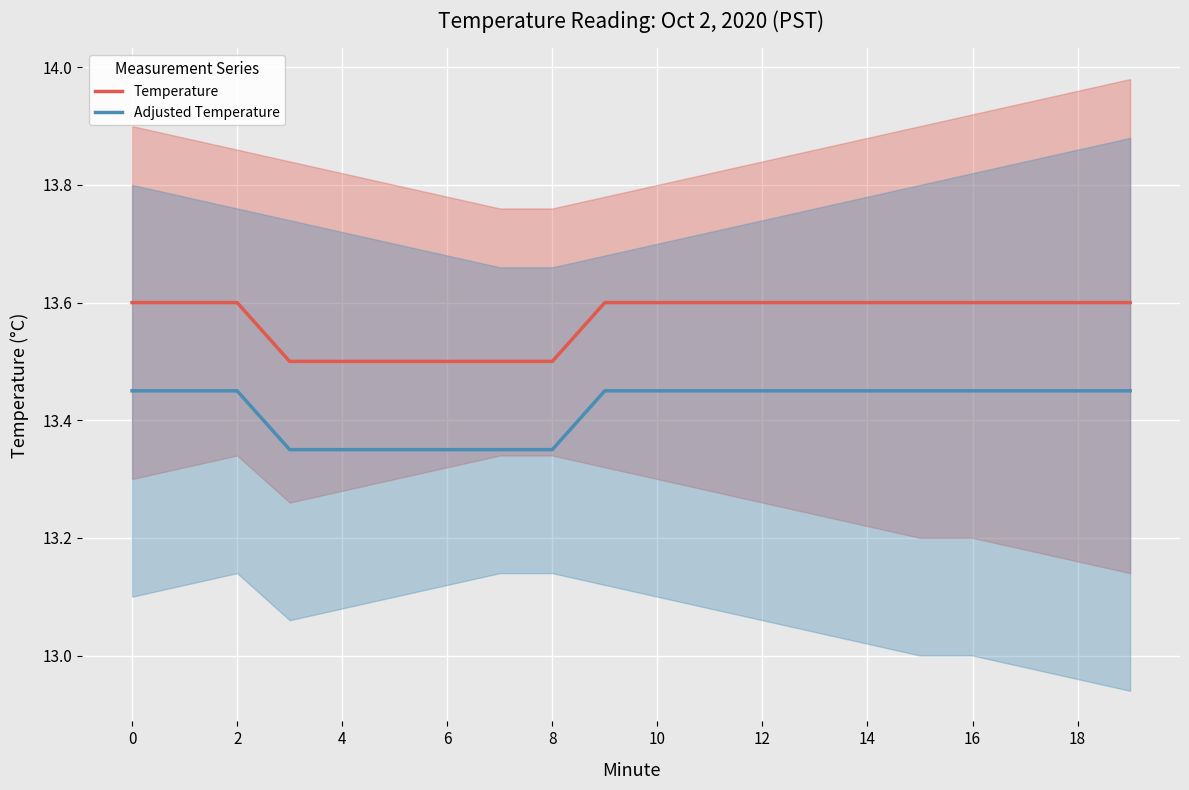

What is the minimum value shown in the chart?

13.3